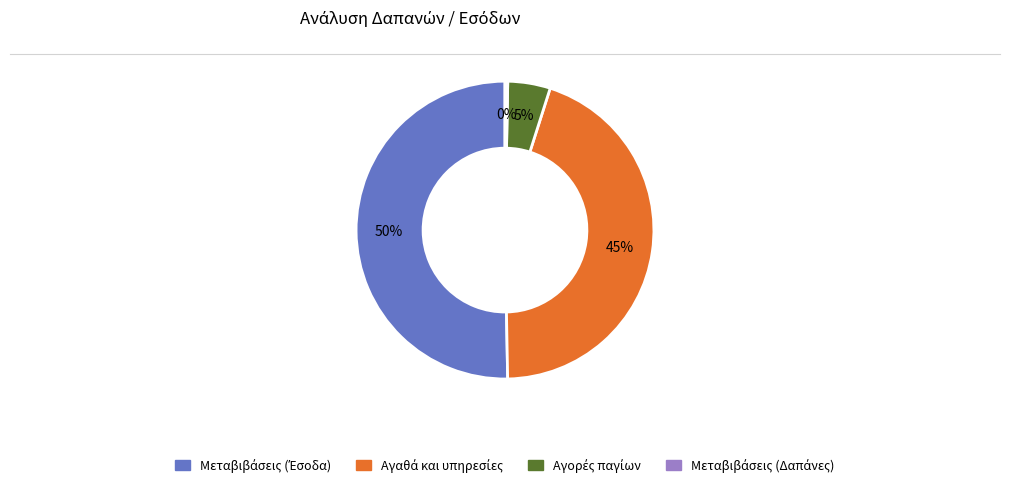

To the nearest percent, what is the average slice percentage?

25%